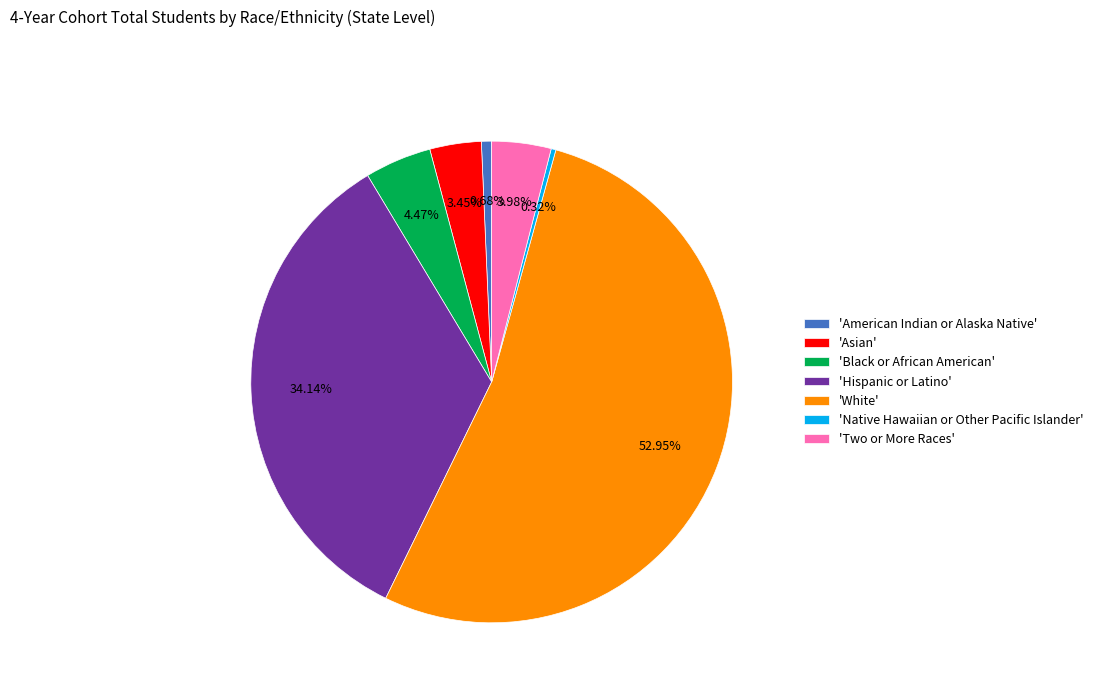

Do 'Native Hawaiian or Other Pacific Islander' and 'Two or More Races' together represent more than half of the pie?

No